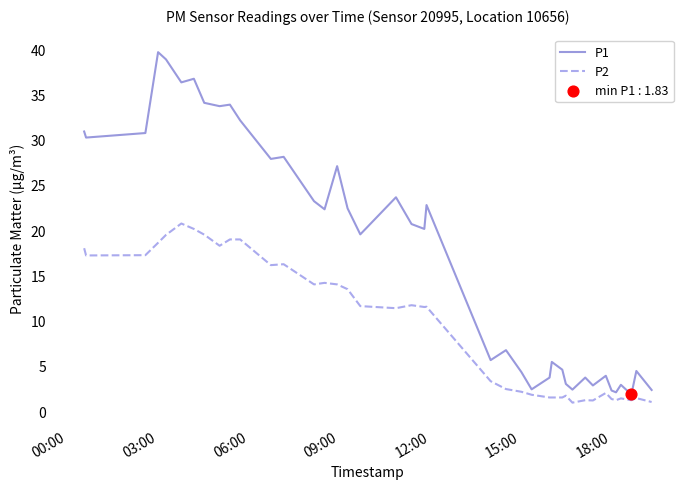

Which series has the largest range (max minus min)?

P1